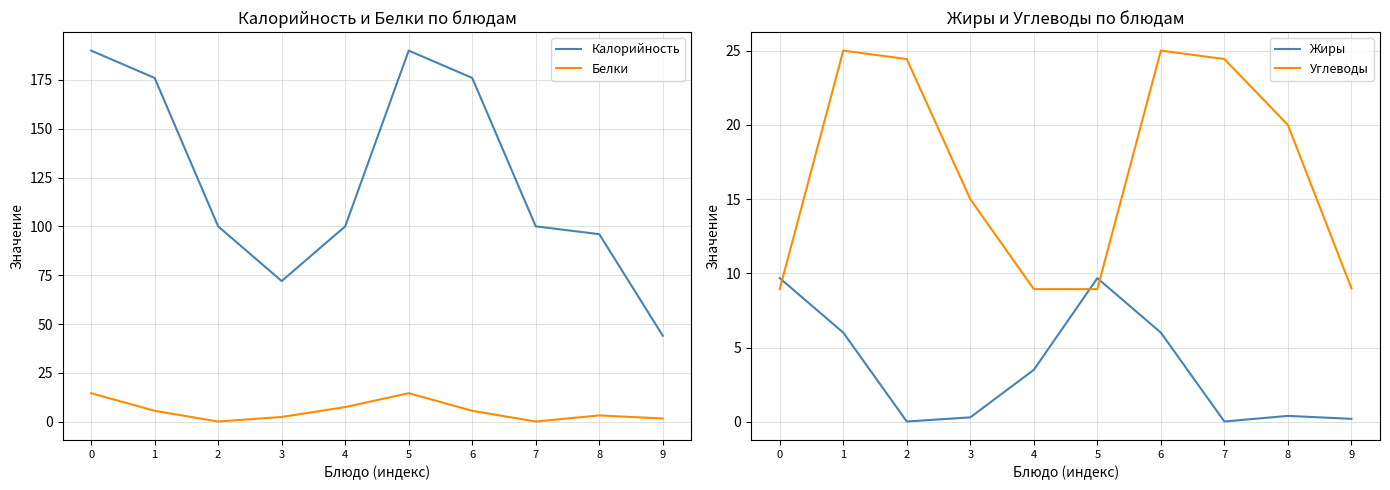

Which has a higher value, 7 or 8?

7